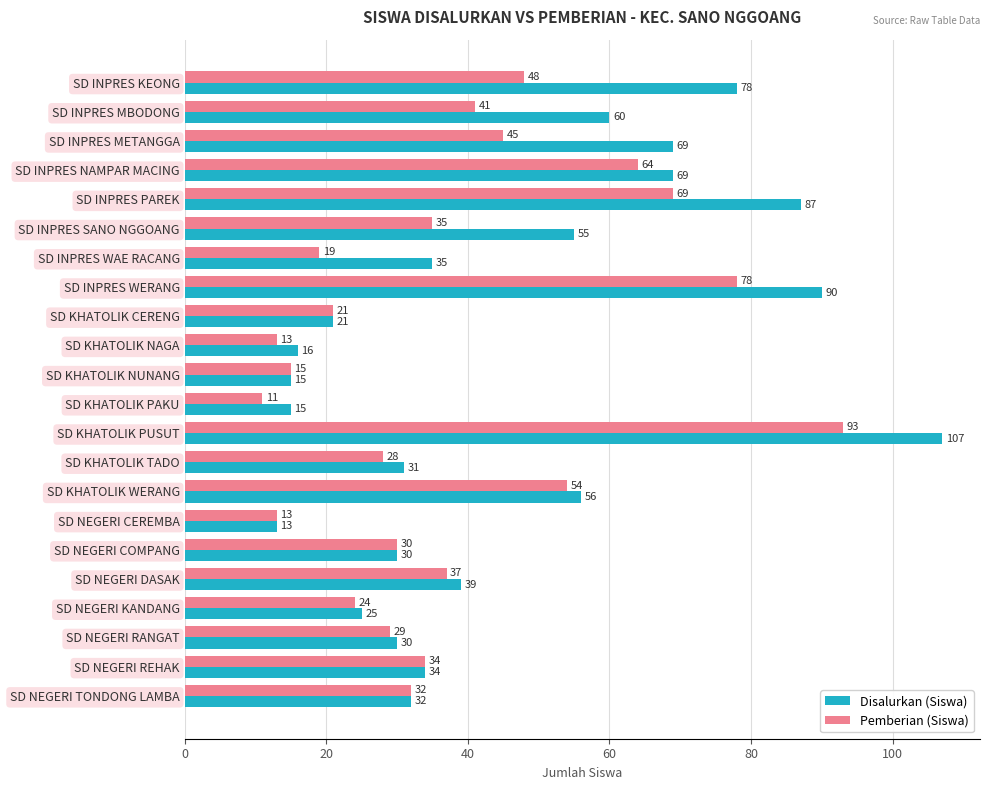

What is the average value of the Pemberian (Siswa) series?

38